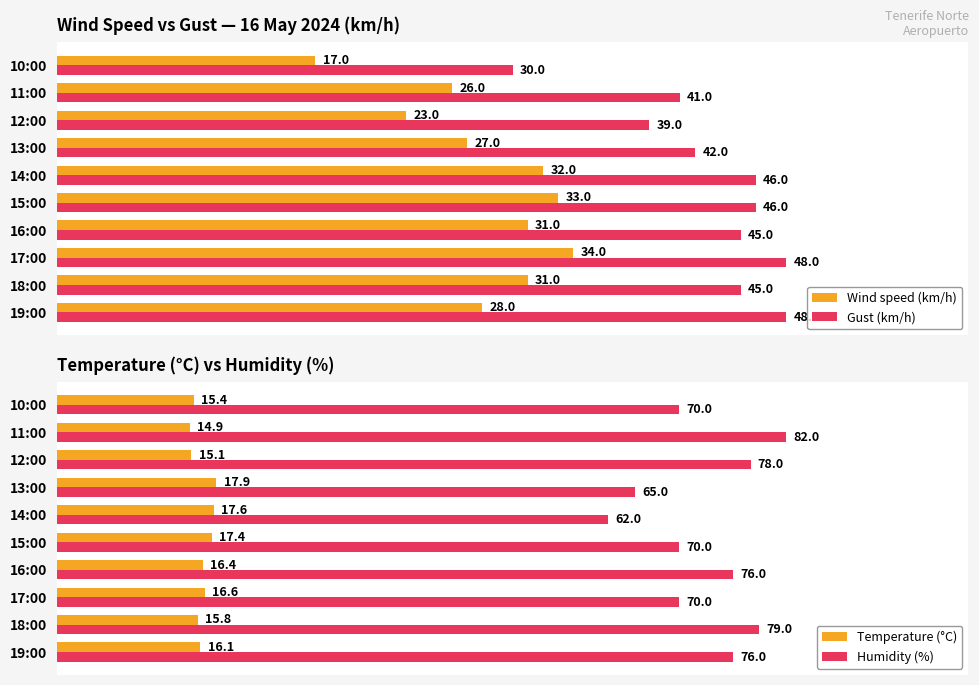

What is the average value of the Temperature (°C) series?

16.3